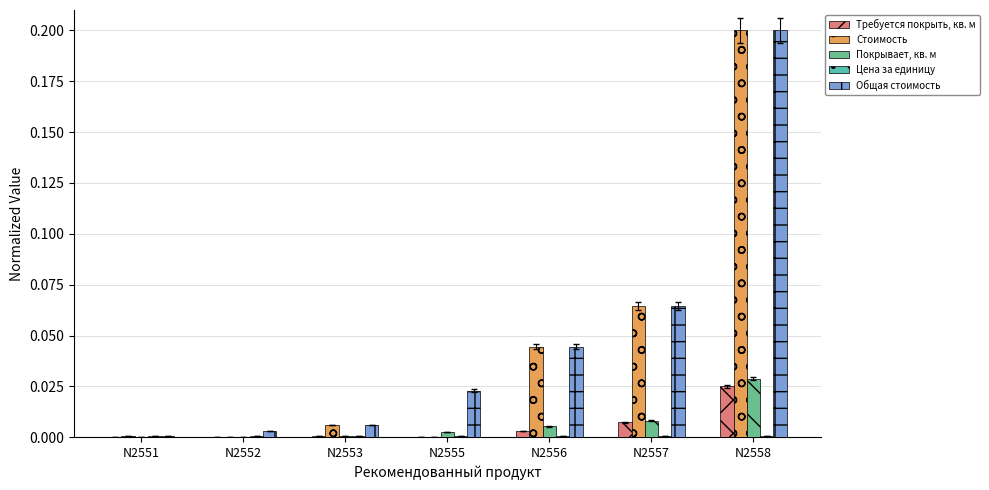

At which category is the sum across all series the highest?

N2558